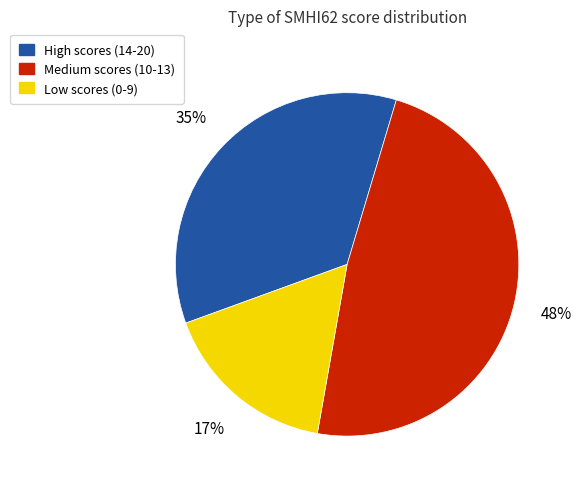

To the nearest percent, what is the average slice percentage?

33%